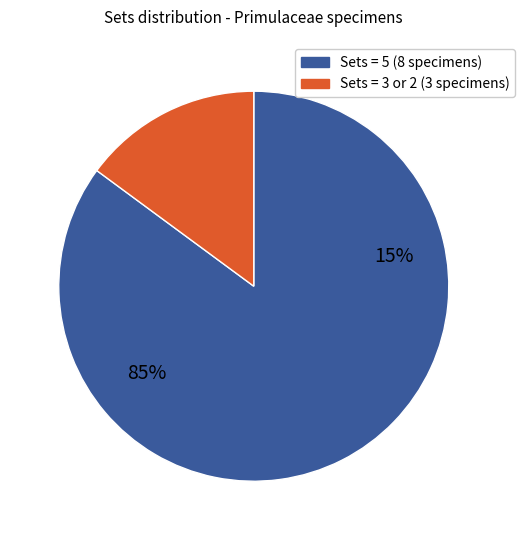

The Myrsine cf. coriacea slice represents 3% of the pie. True or false?

False